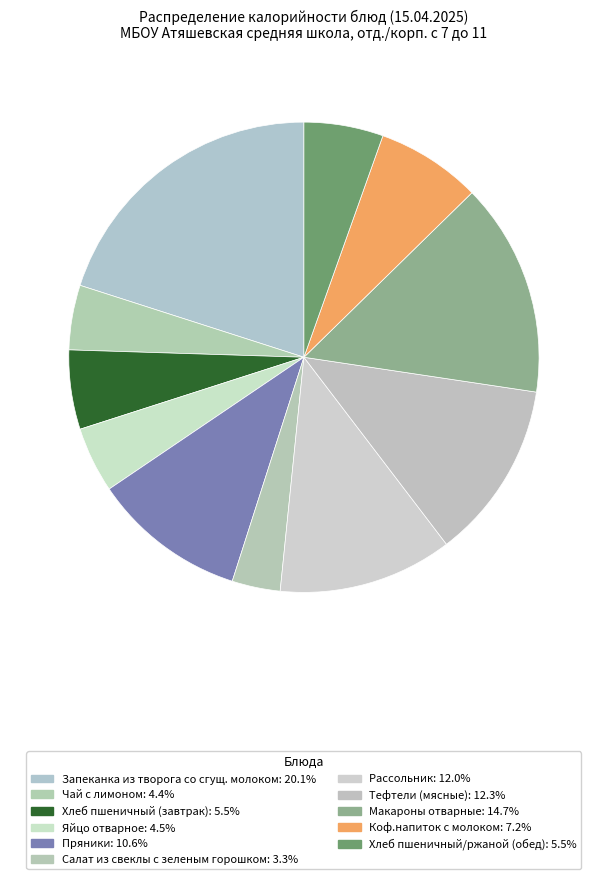

Which slice is the smallest?

Салат из свеклы с зеленым горошком